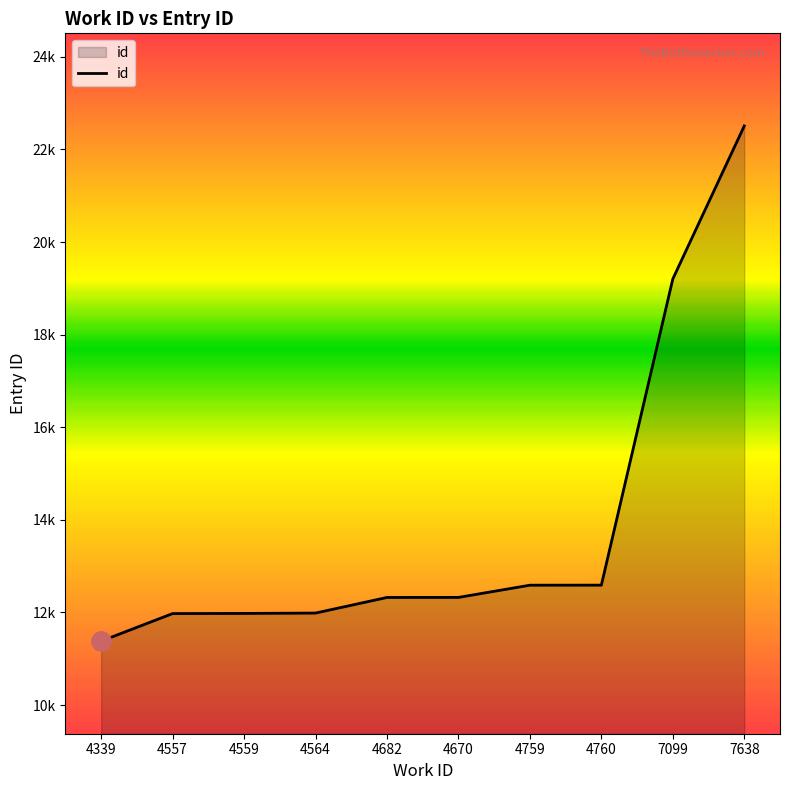

Does the chart have visible grid lines?

No